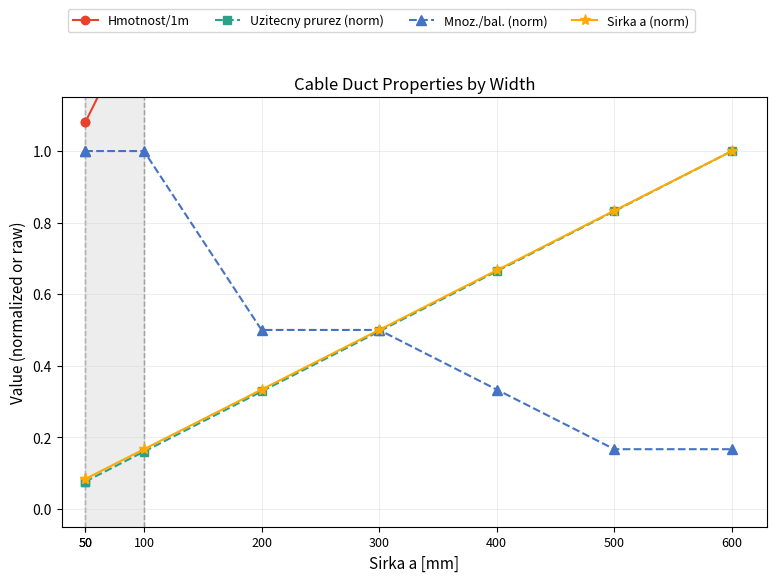

Does the chart have visible grid lines?

Yes